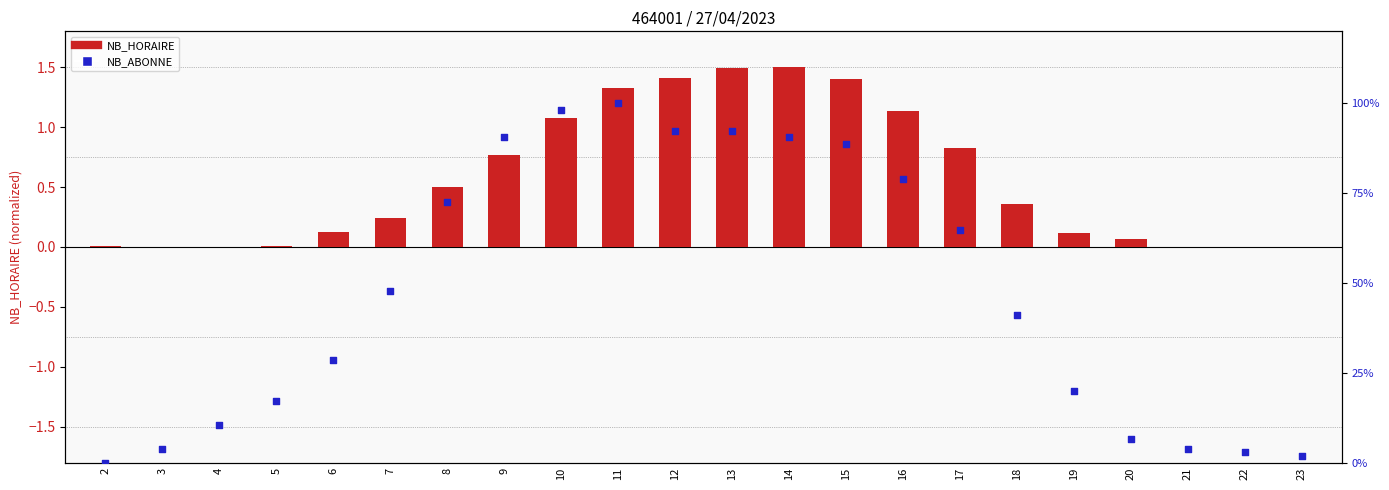

Which series has the largest total across all categories?

NB_ABONNE